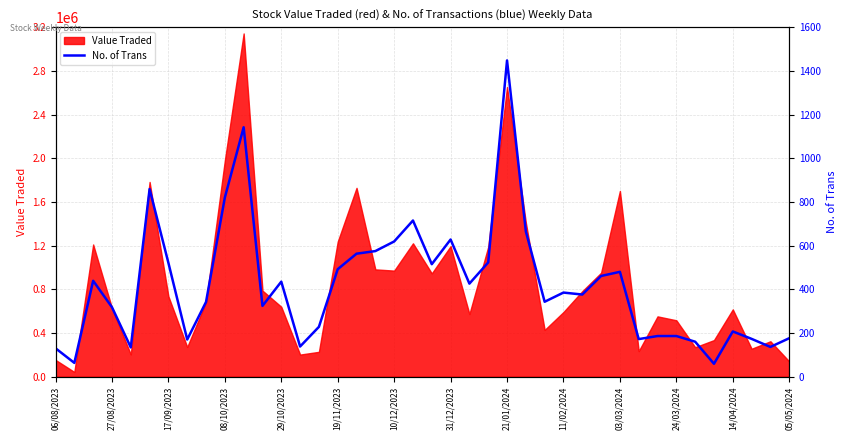

What is the maximum value for Value Traded?

3143021